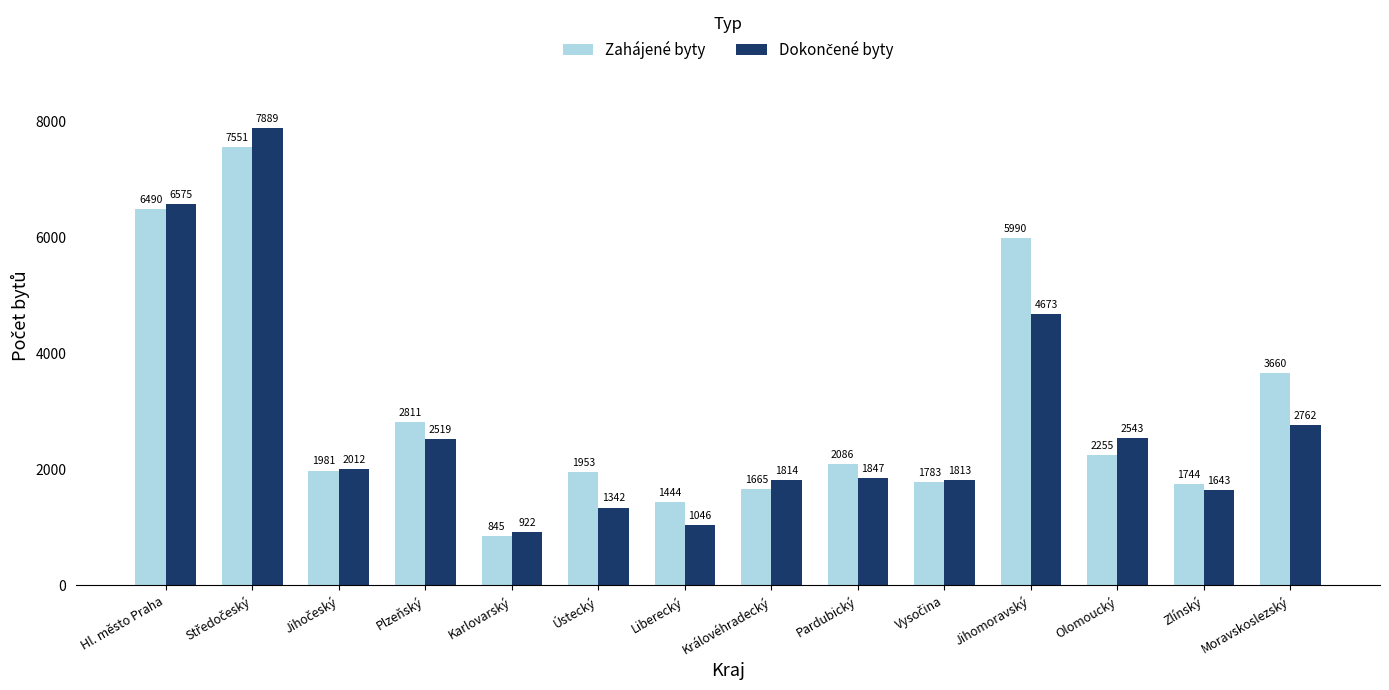

What is the maximum value for Zahájené byty?

7551